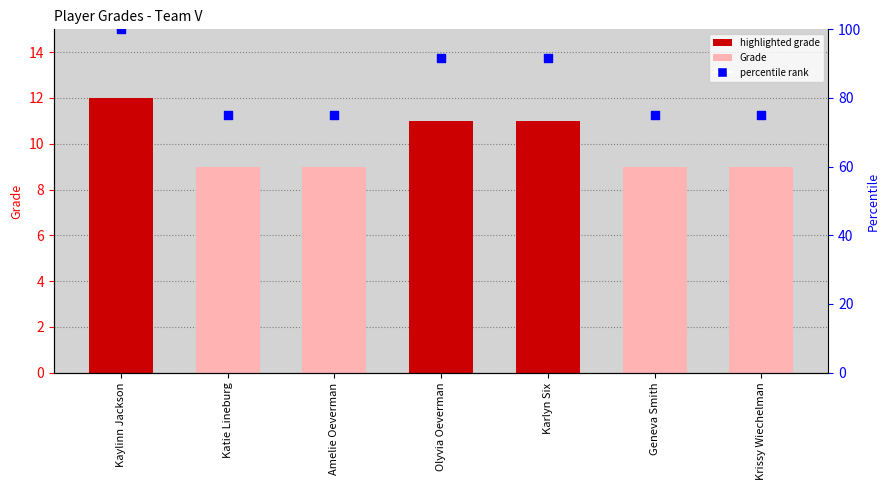

At how many categories does at least one series exceed 26?

7